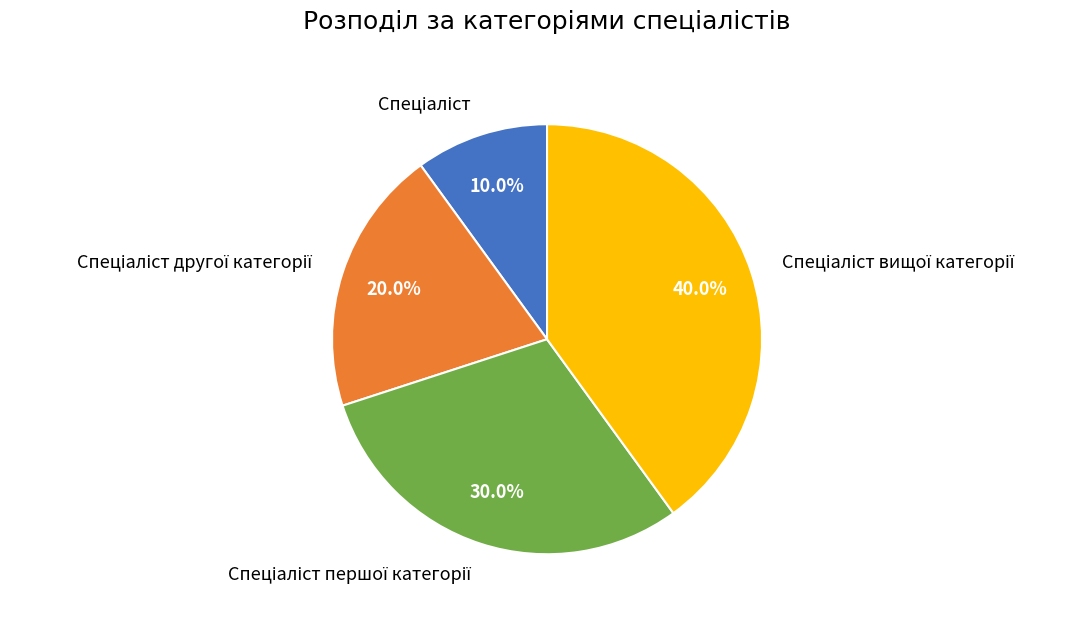

Is there any slice that represents more than half of the pie?

No